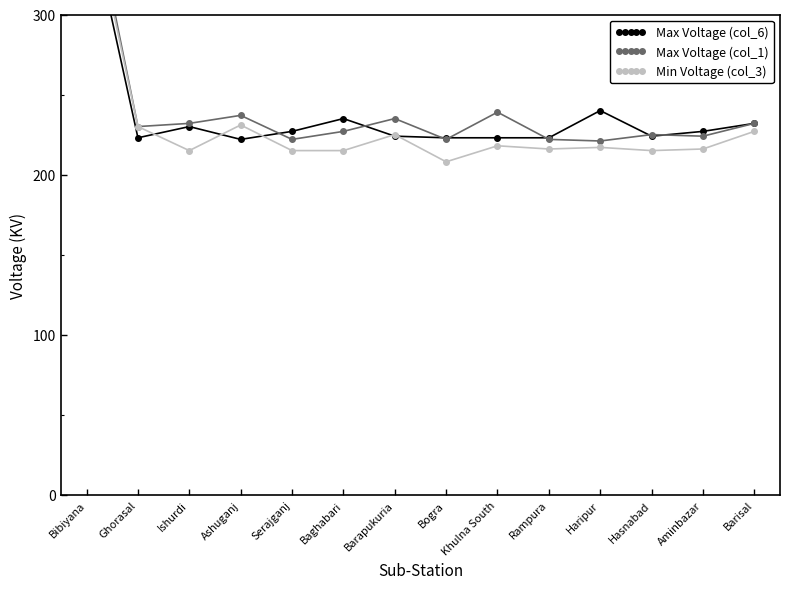

Is it true that Max Voltage (col_1) equals 136 at Barisal?

False